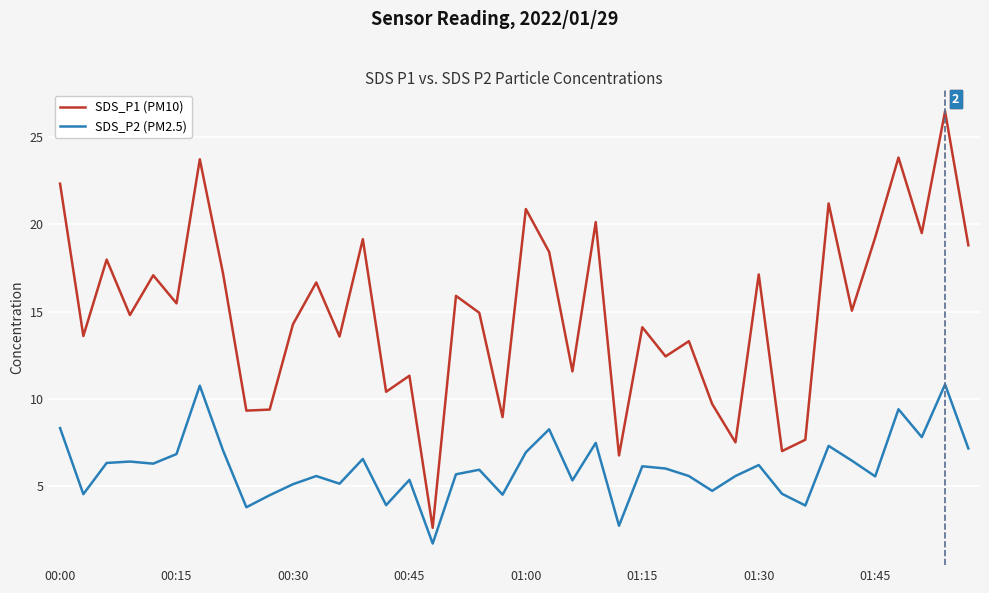

Rank the series by their maximum value, from lowest to highest.

SDS_P2 (PM2.5), SDS_P1 (PM10)